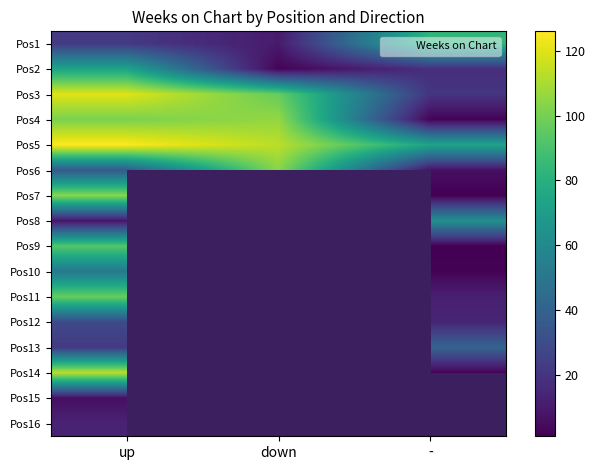

List the series in order of their peak value, highest first.

Pos5, Pos3, Pos14, Pos4, Pos6, Pos7, Pos11, Pos9, Pos1, Pos2, Pos8, Pos10, Pos13, Pos12, Pos16, Pos15